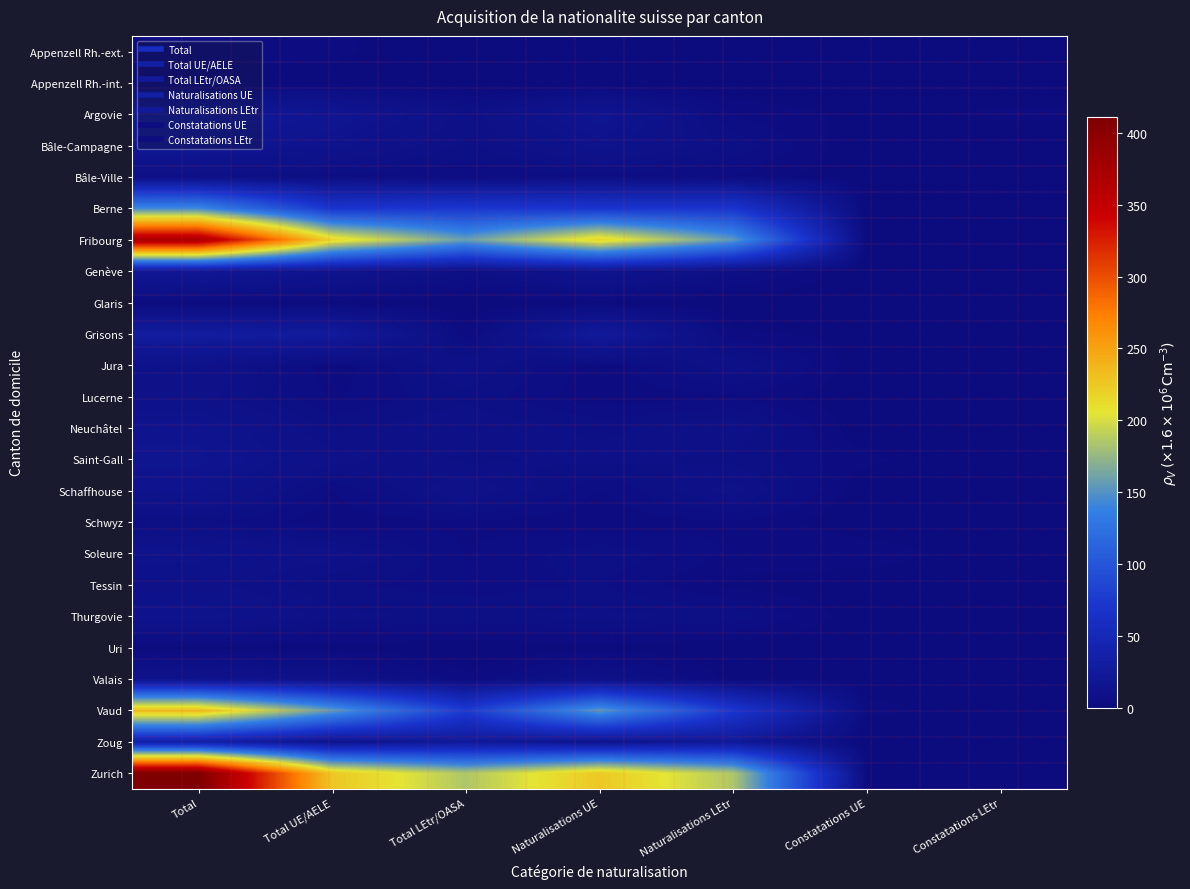

At which category is the sum across all series the highest?

Total